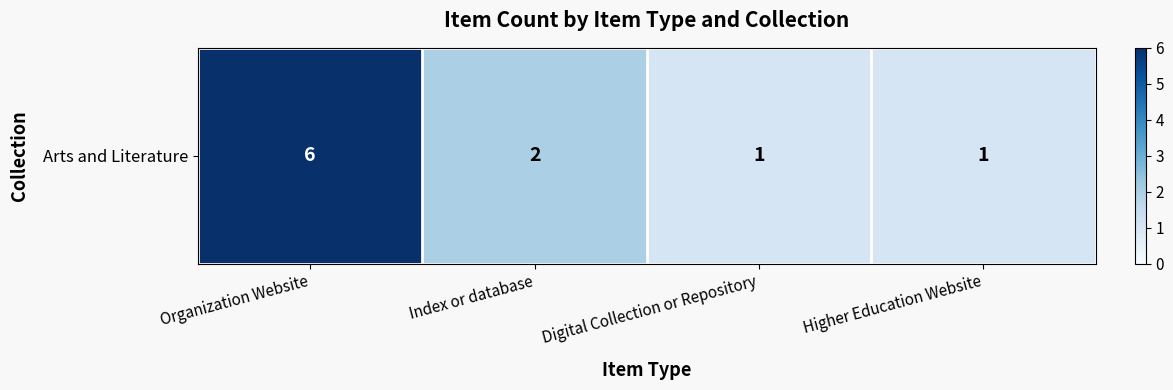

What value does the data have at Higher Education Website?

1